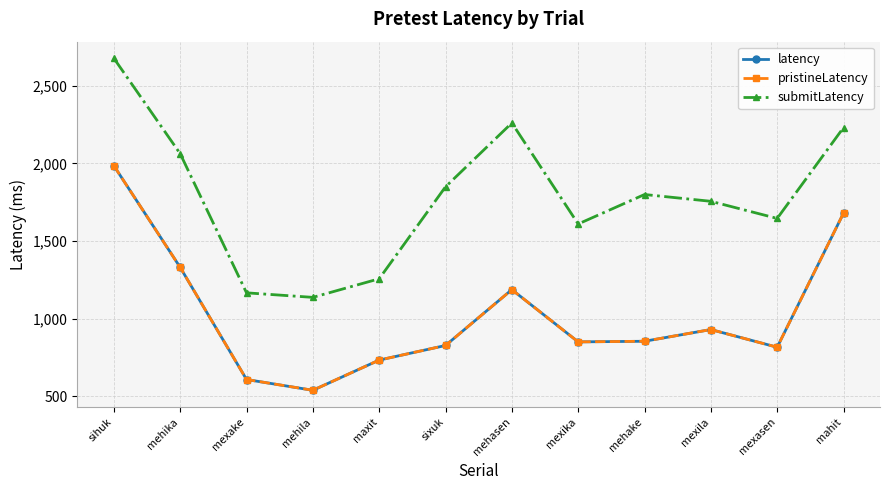

What is the label of the 4th point from the right?

mehake